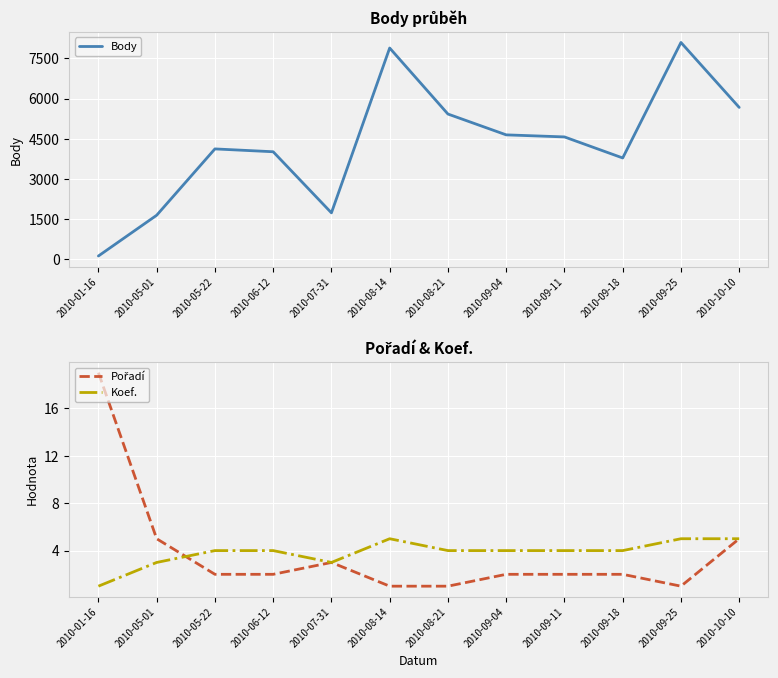

How many data points in Koef. are above 4?

3